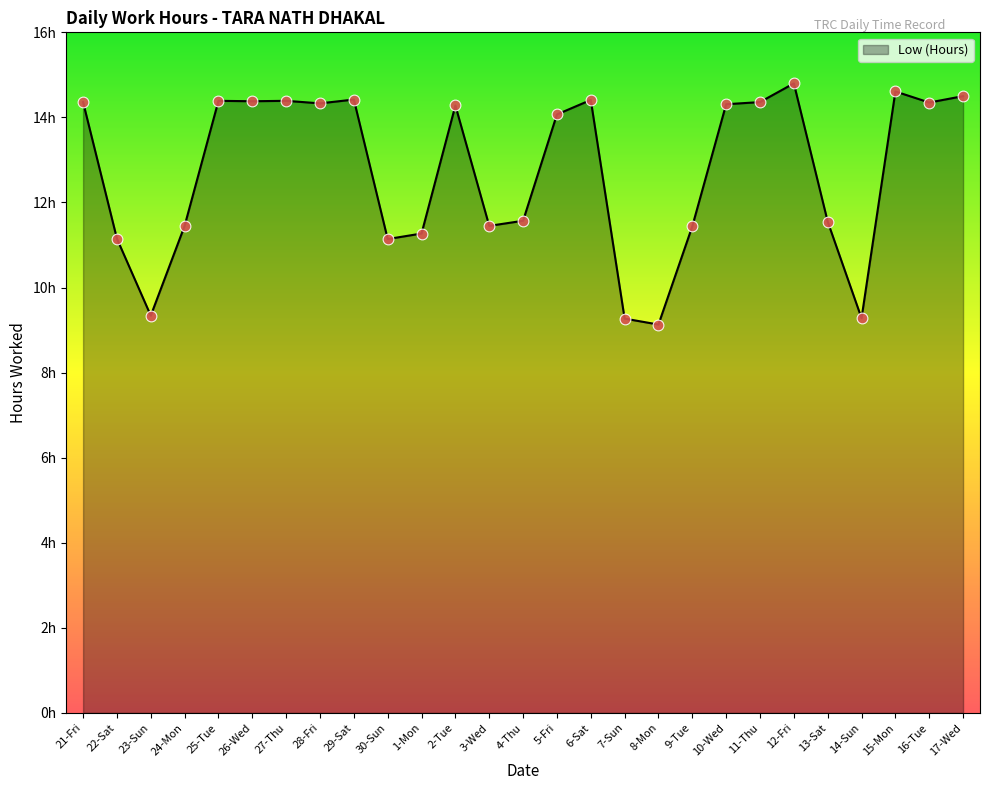

Approximately how many times larger is the value at 26-Wed compared to 28-Fri?

1.0